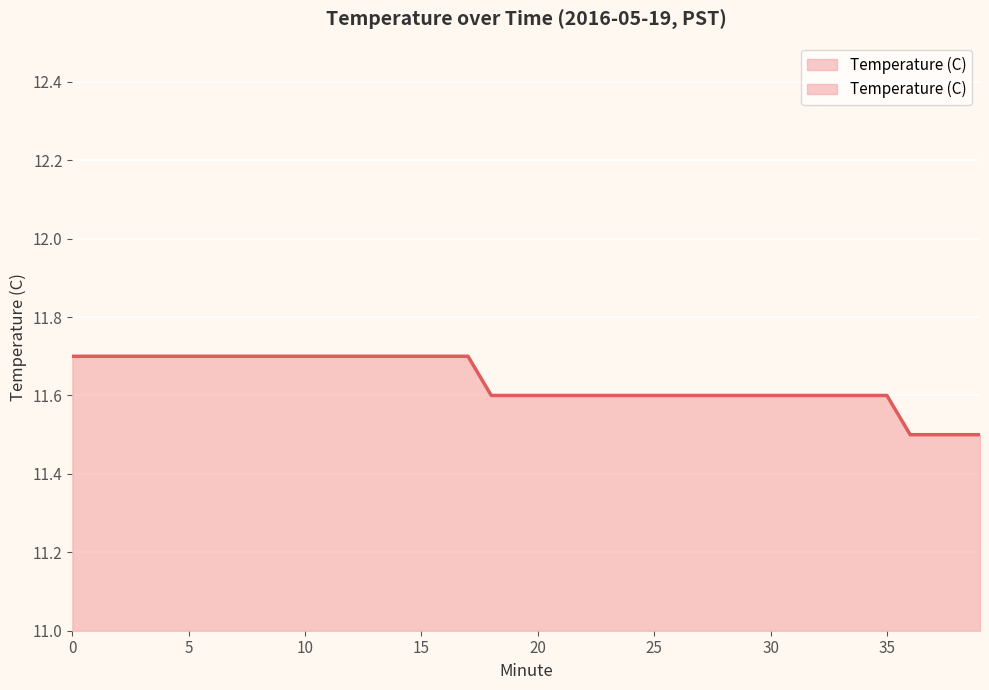

What is the difference between the maximum and minimum values?

0.2